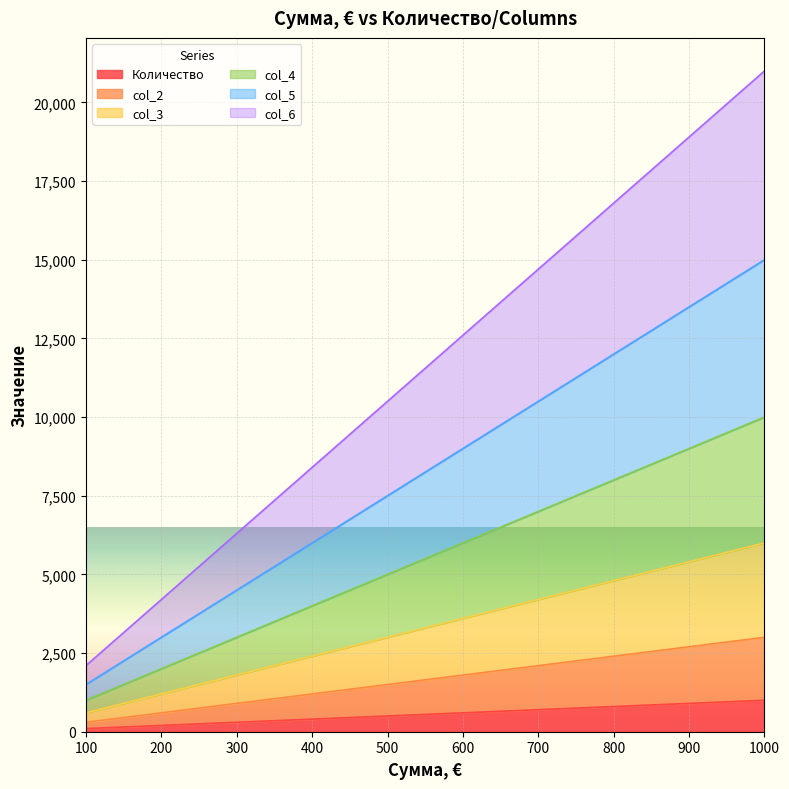

What is the difference between the highest and lowest values at 1000?

20000